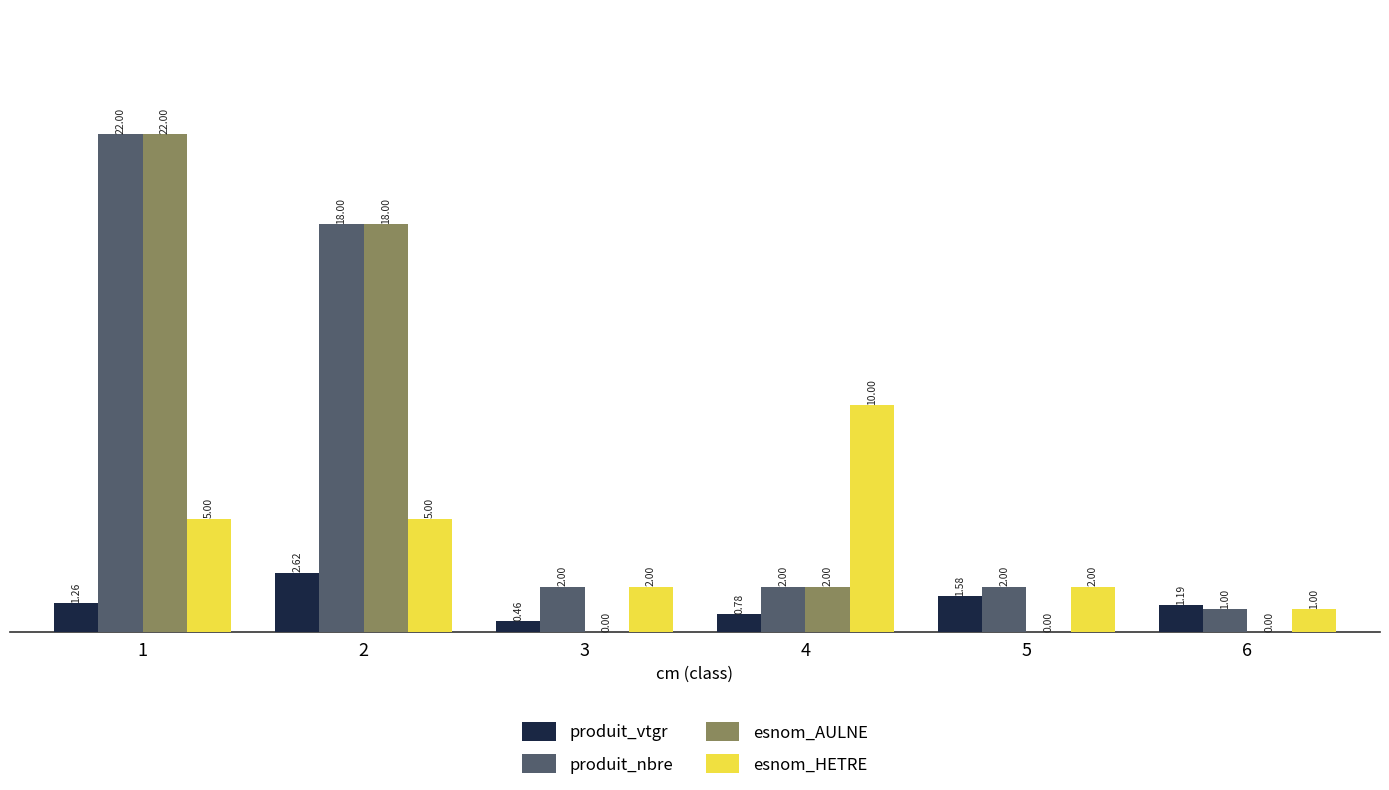

What is the sum of the esnom_HETRE values at 5 and 1?

7.0